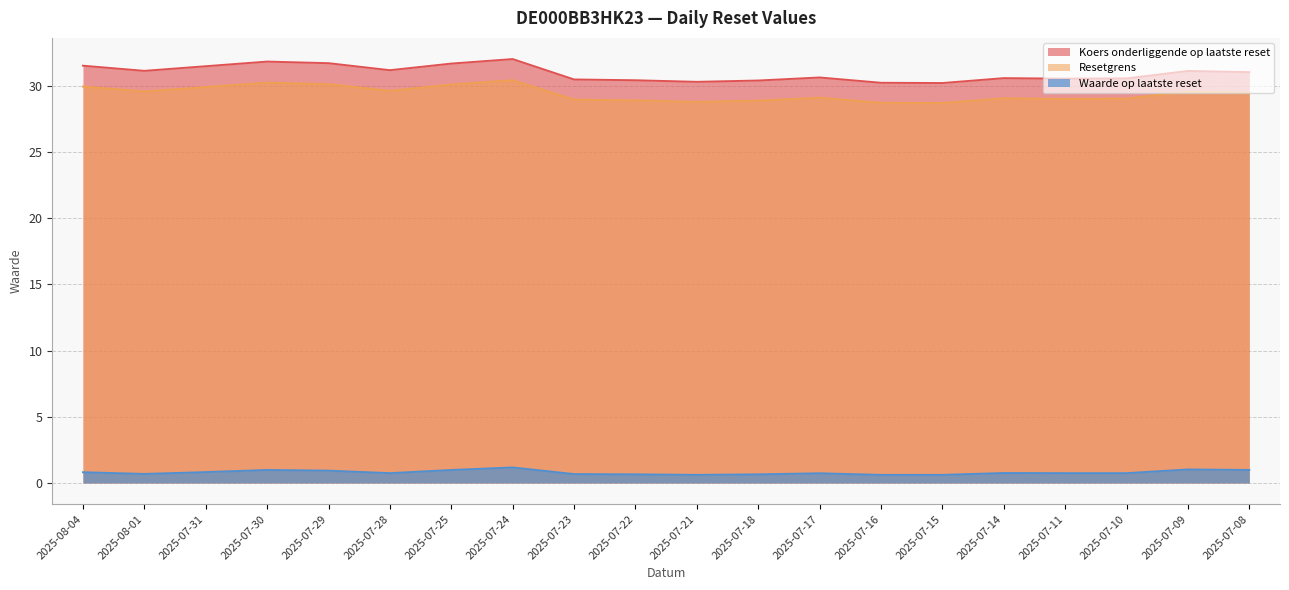

Where is the first local minimum for Waarde op laatste reset?

2025-08-01